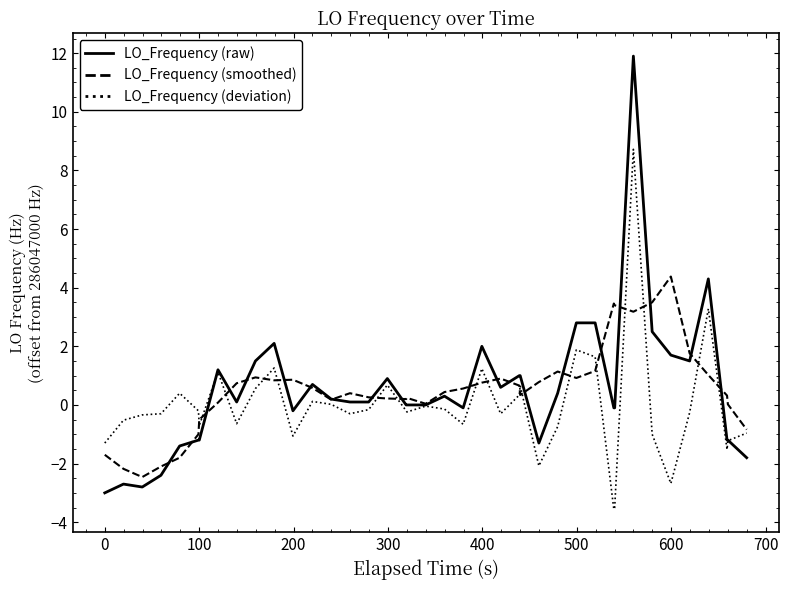

What is the greatest value displayed?

11.9